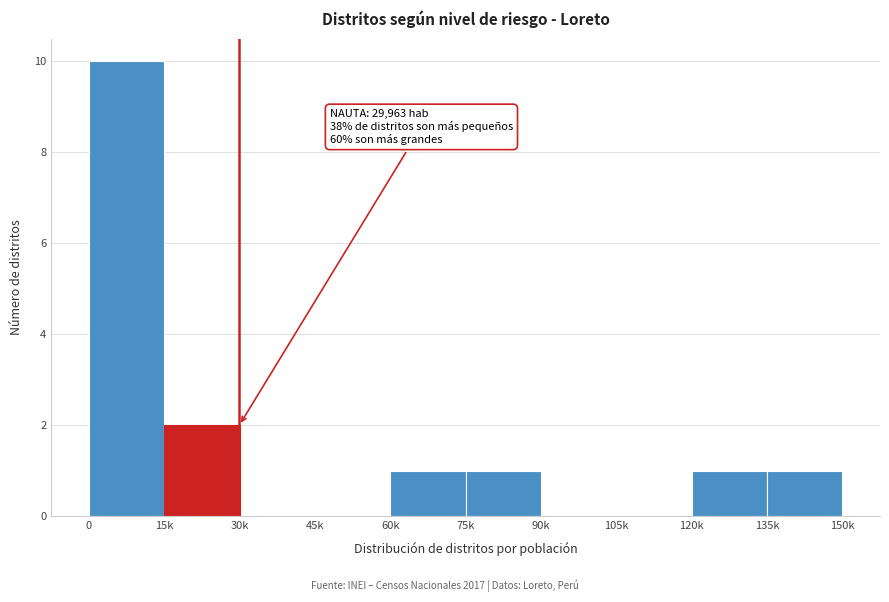

Reading right to left, list all the values displayed in this chart.

135k=1	120k=1	105k=0	90k=0	75k=1	60k=1	45k=0	30k=0	15k=2	0=10